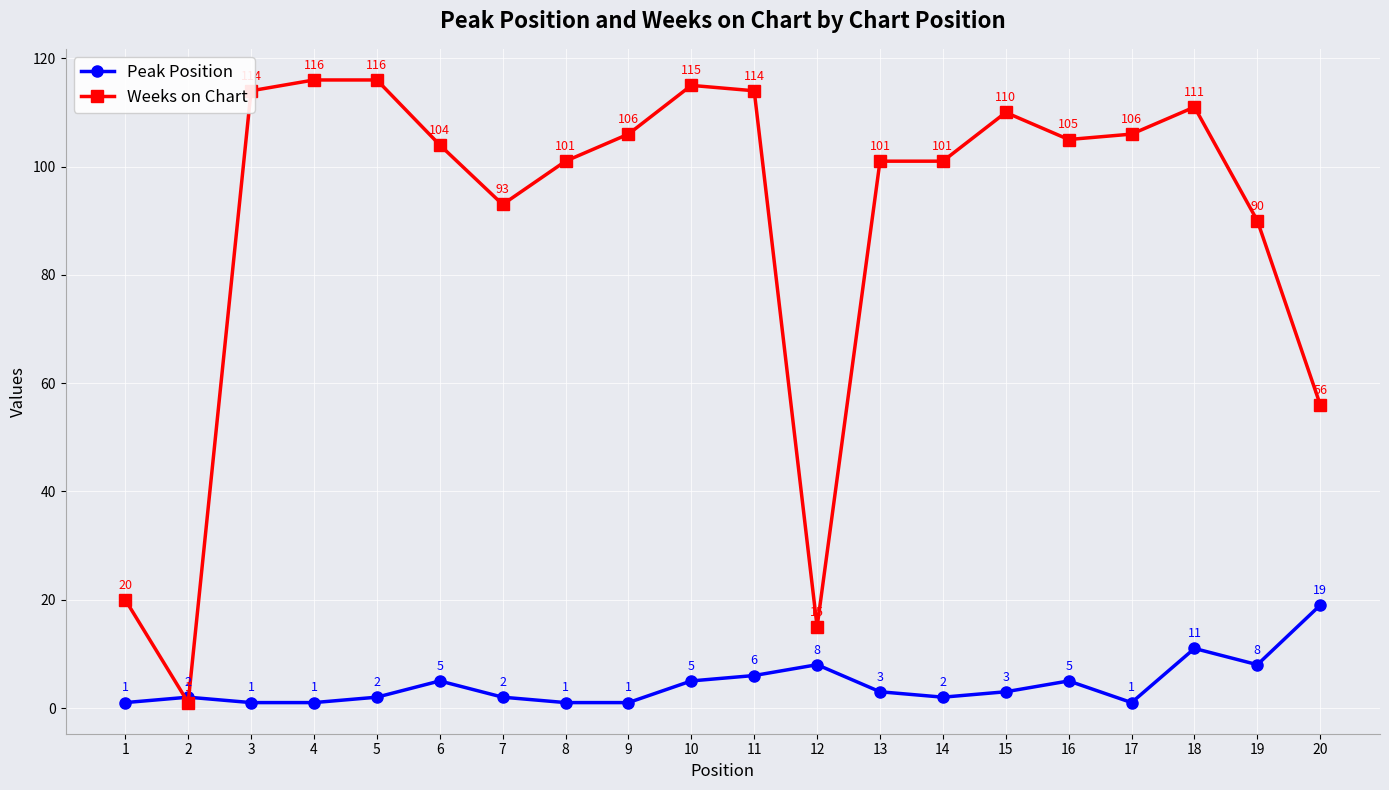

At which label does Weeks on Chart first exceed 105?

3